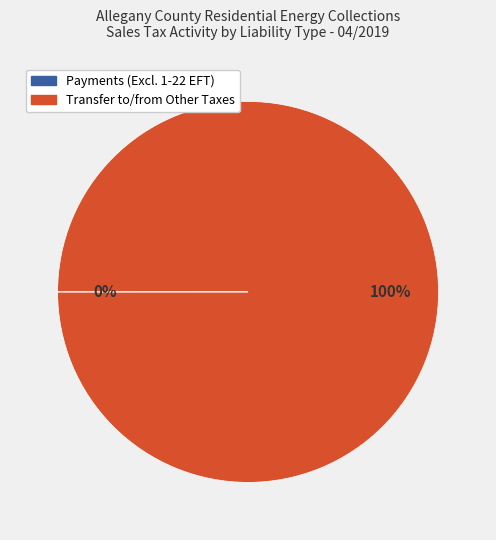

Is it true that Transfer to/from Other Taxes is 88% of the pie?

False